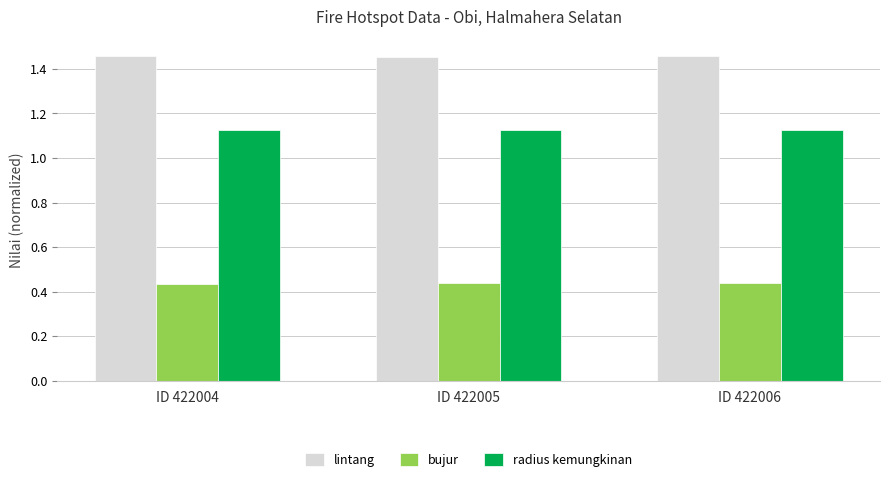

Is the value of bujur at ID 422004 greater than the value of radius kemungkinan at ID 422004?

No